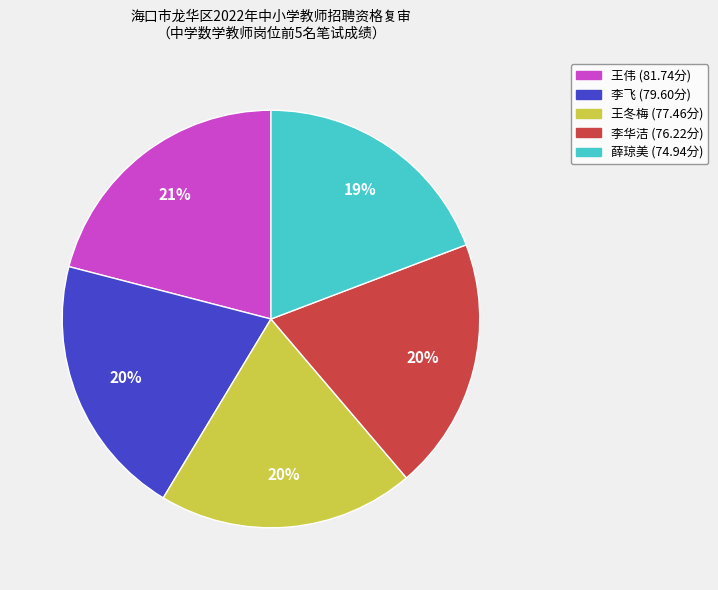

To the nearest percent, what percentage of the pie is 李飞?

20%